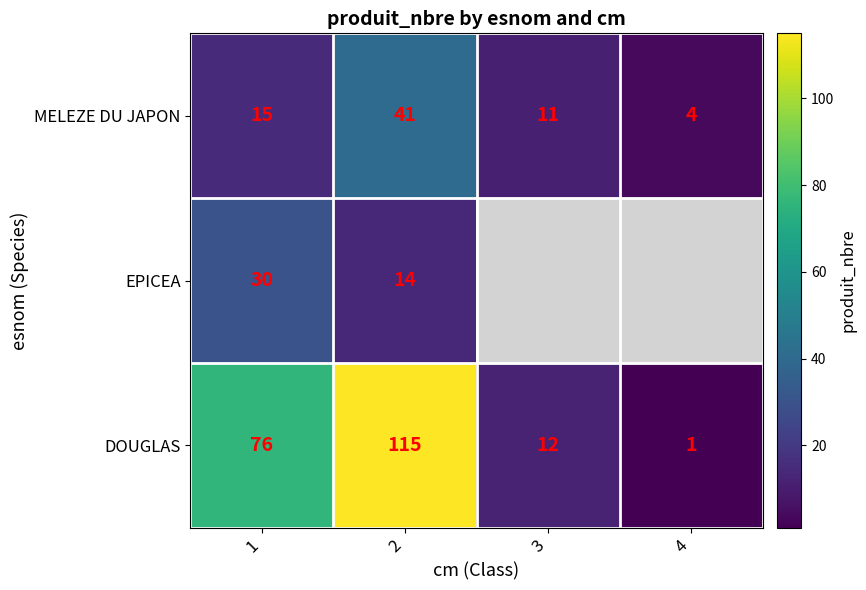

The MELEZE DU JAPON series shows 62.2 at 2. True or false?

False